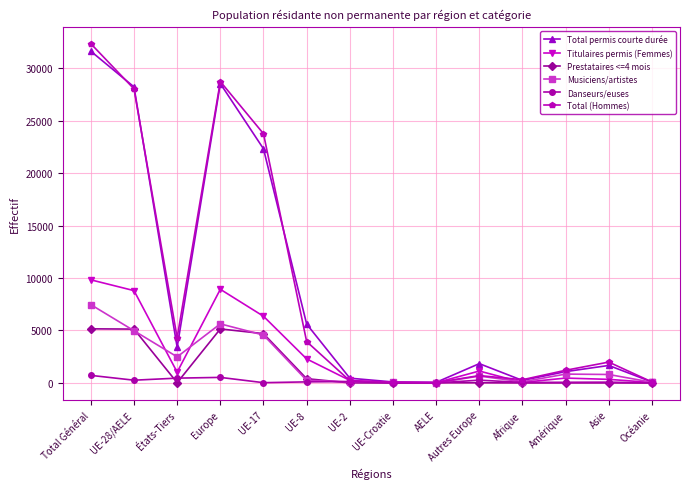

What is the sum of the Prestataires <=4 mois values at UE-17 and Amérique?

4702